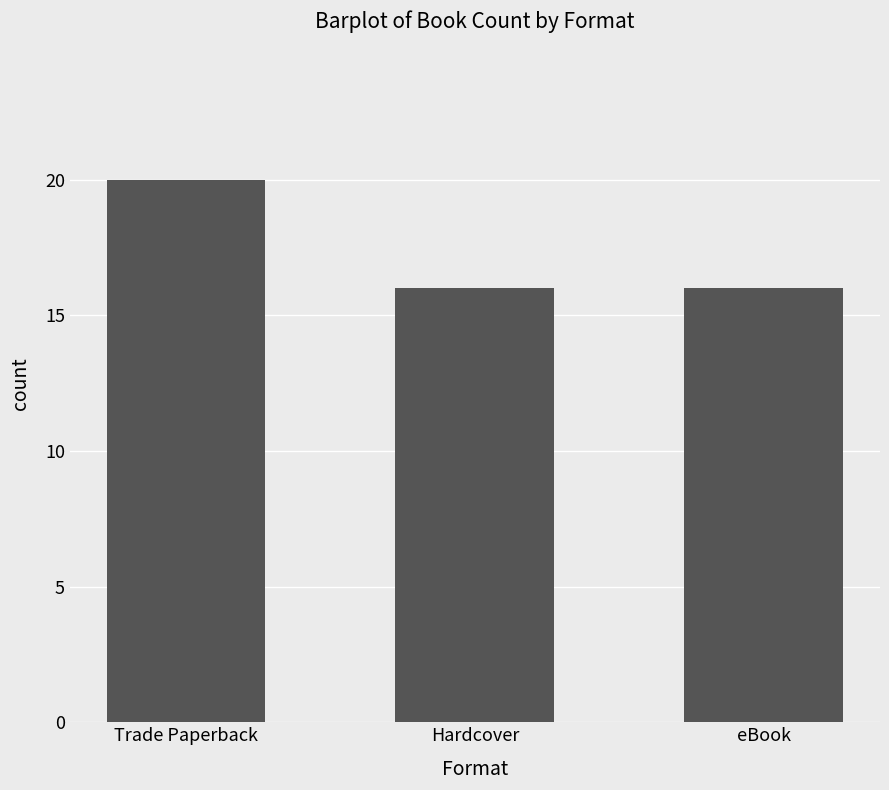

What is the sum of the values at Trade Paperback and eBook?

36